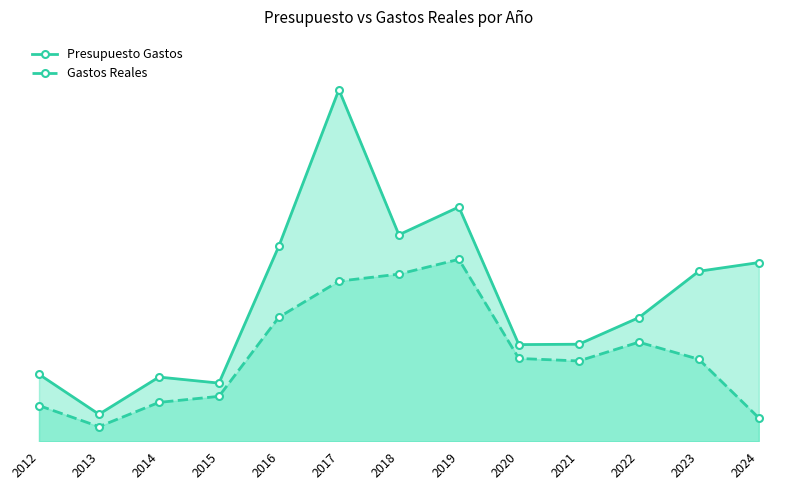

Does the chart have visible grid lines?

No